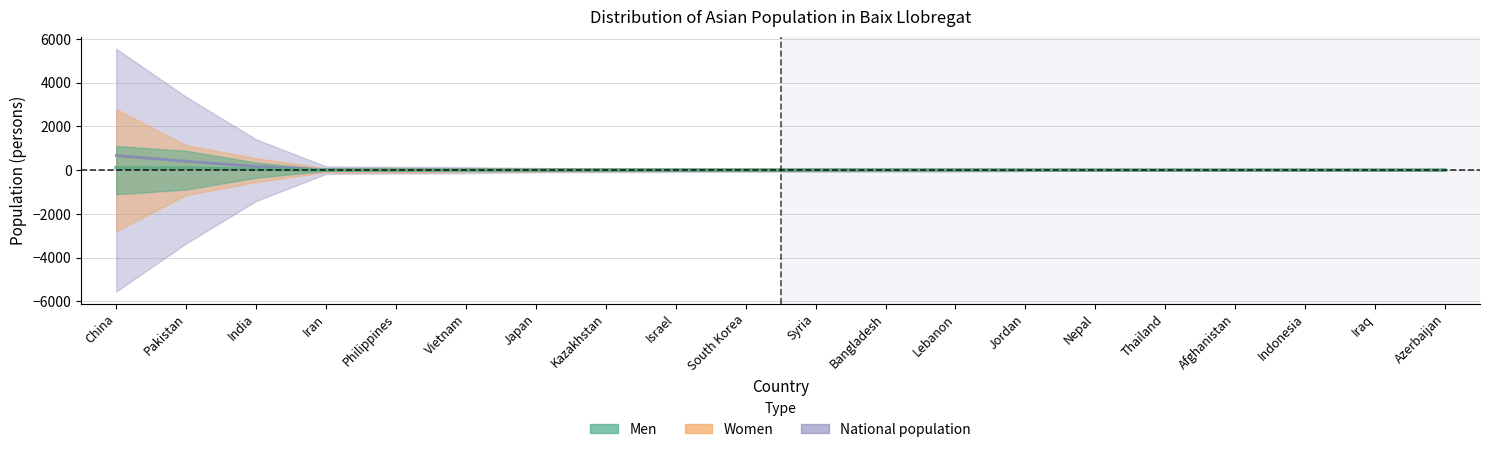

List the series in order of their peak value, lowest first.

Men, Women, National population